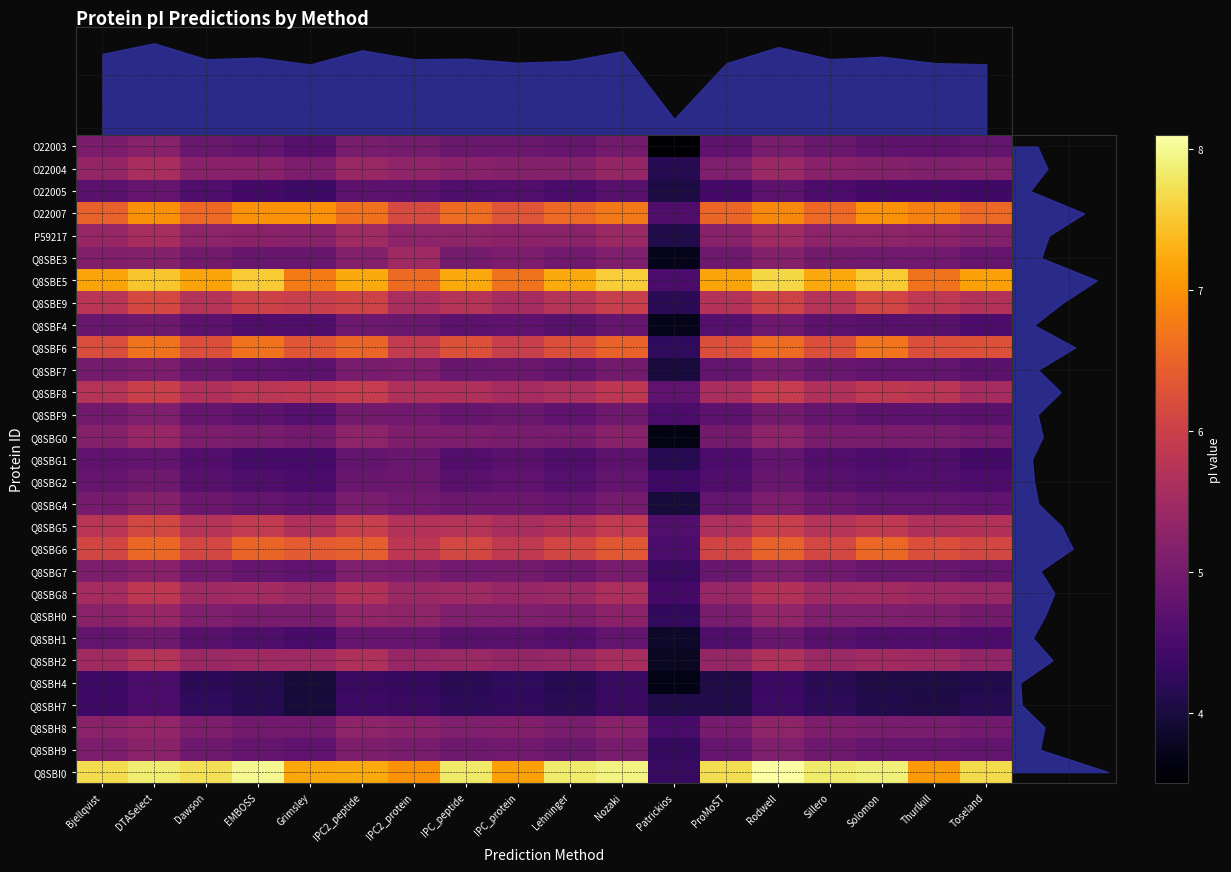

What value does the Q8SBF4 series have at IPC_peptide?

4.7